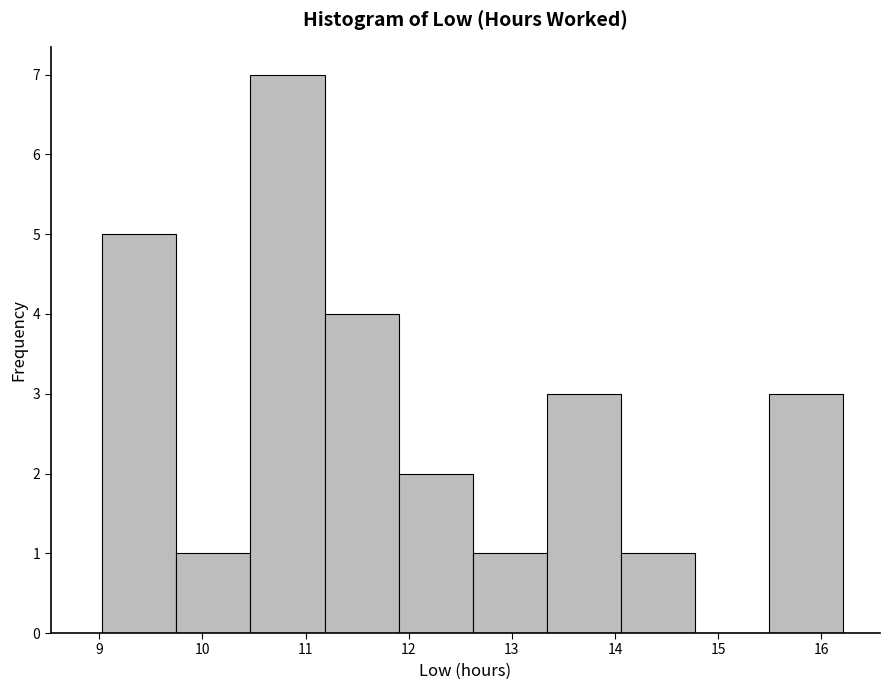

Over which range of the x-axis is the bar tallest?

10.5 to 11.2